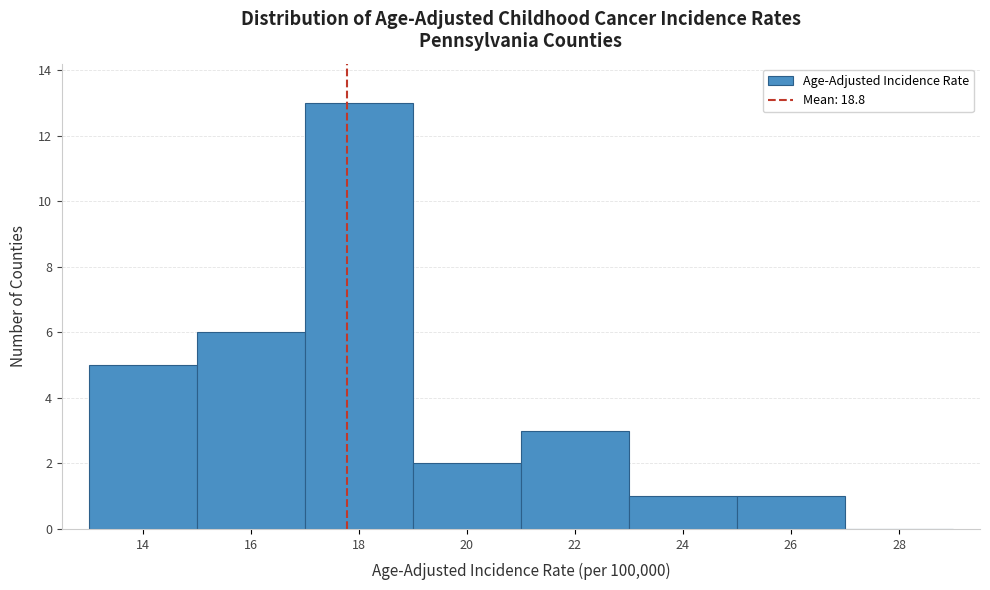

Reading left to right, list all the values displayed in this chart.

14=5	16=6	18=13	20=2	22=3	24=1	26=1	28=0